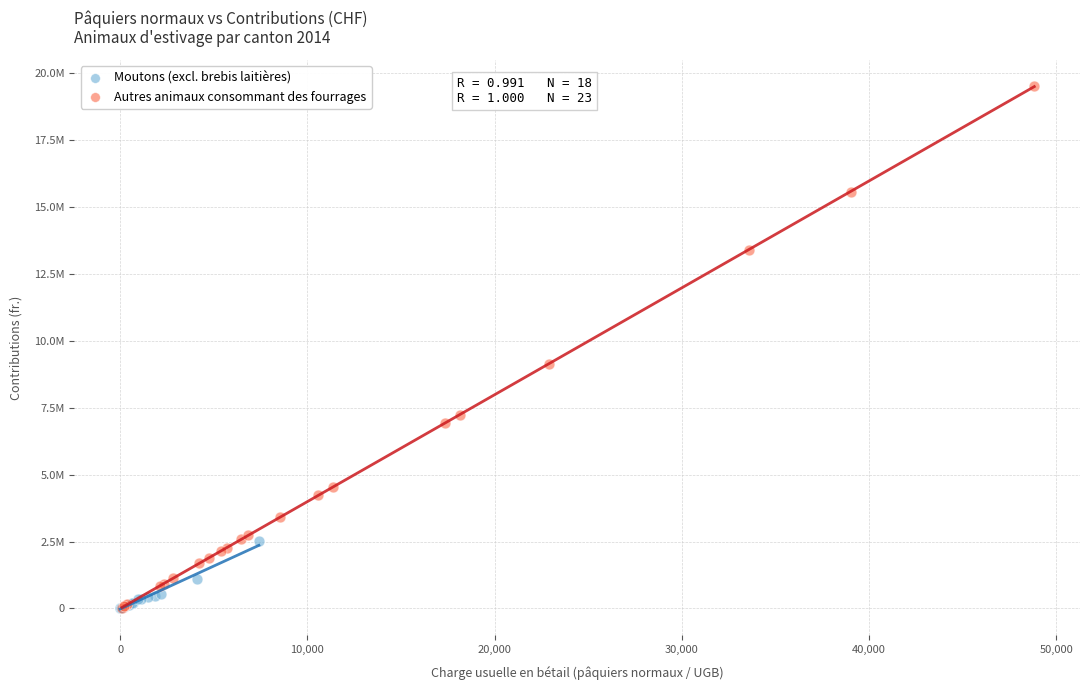

Which series has the widest spread of Y values?

Autres animaux consommant des fourrages